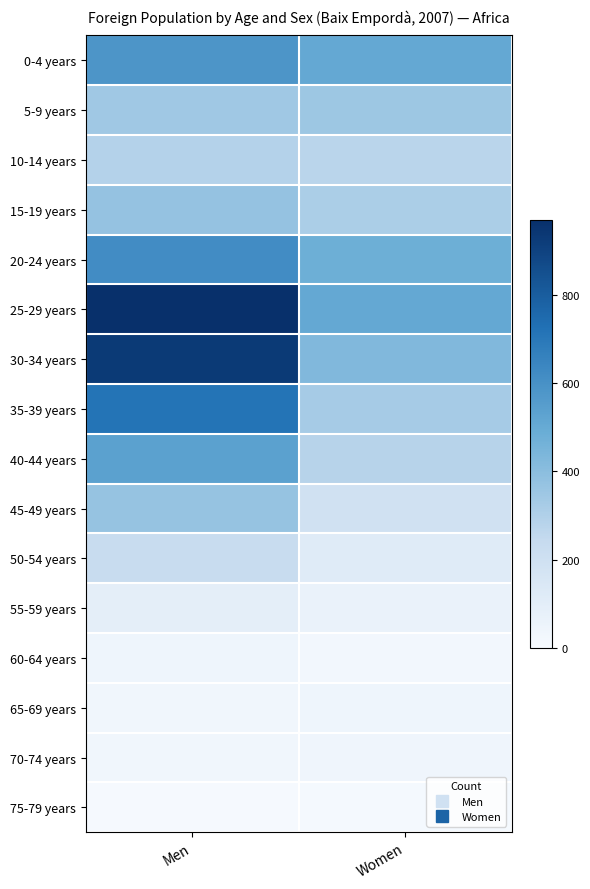

Rank the series at Men from highest to lowest value.

25-29 years, 30-34 years, 35-39 years, 20-24 years, 0-4 years, 40-44 years, 15-19 years, 45-49 years, 5-9 years, 10-14 years, 50-54 years, 55-59 years, 60-64 years, 70-74 years, 65-69 years, 75-79 years